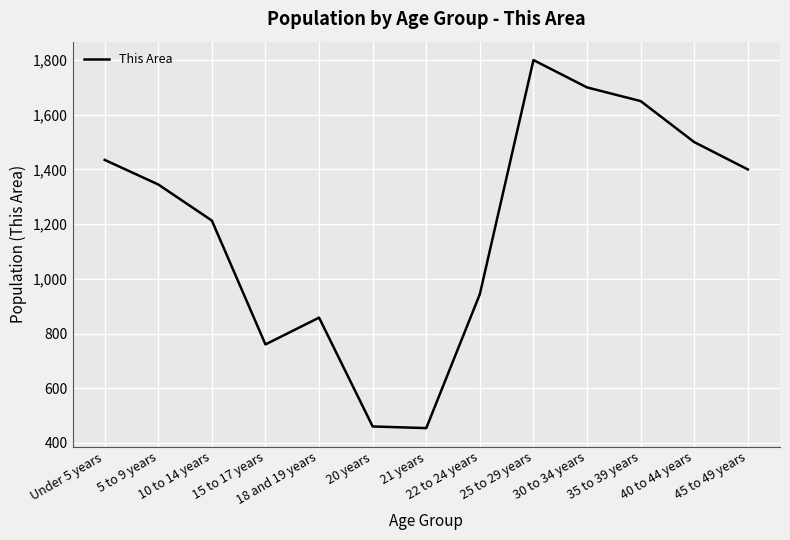

What value does the data have at 20 years, to the nearest 100?

500